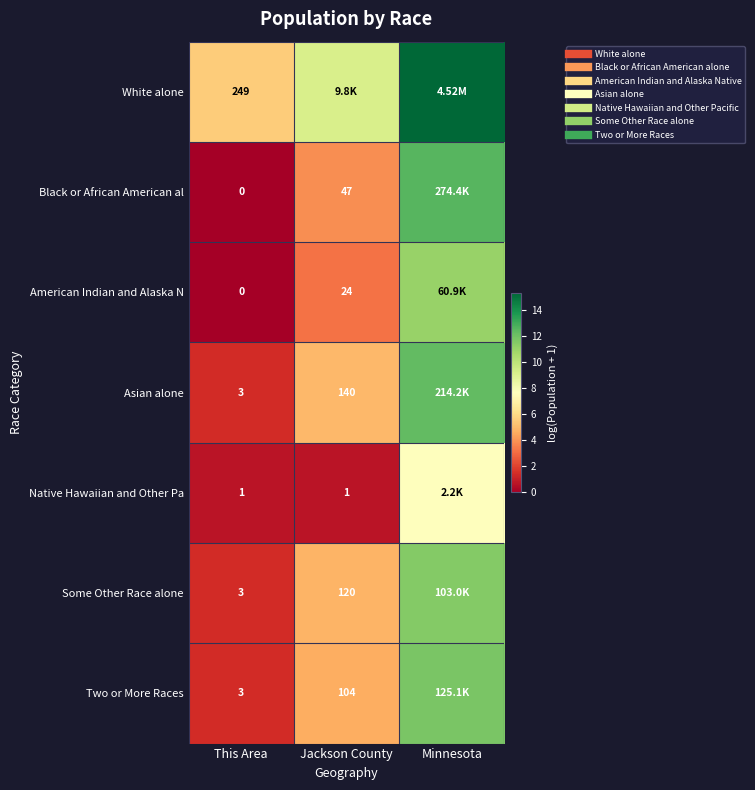

At which category is the sum across all series the highest?

Minnesota